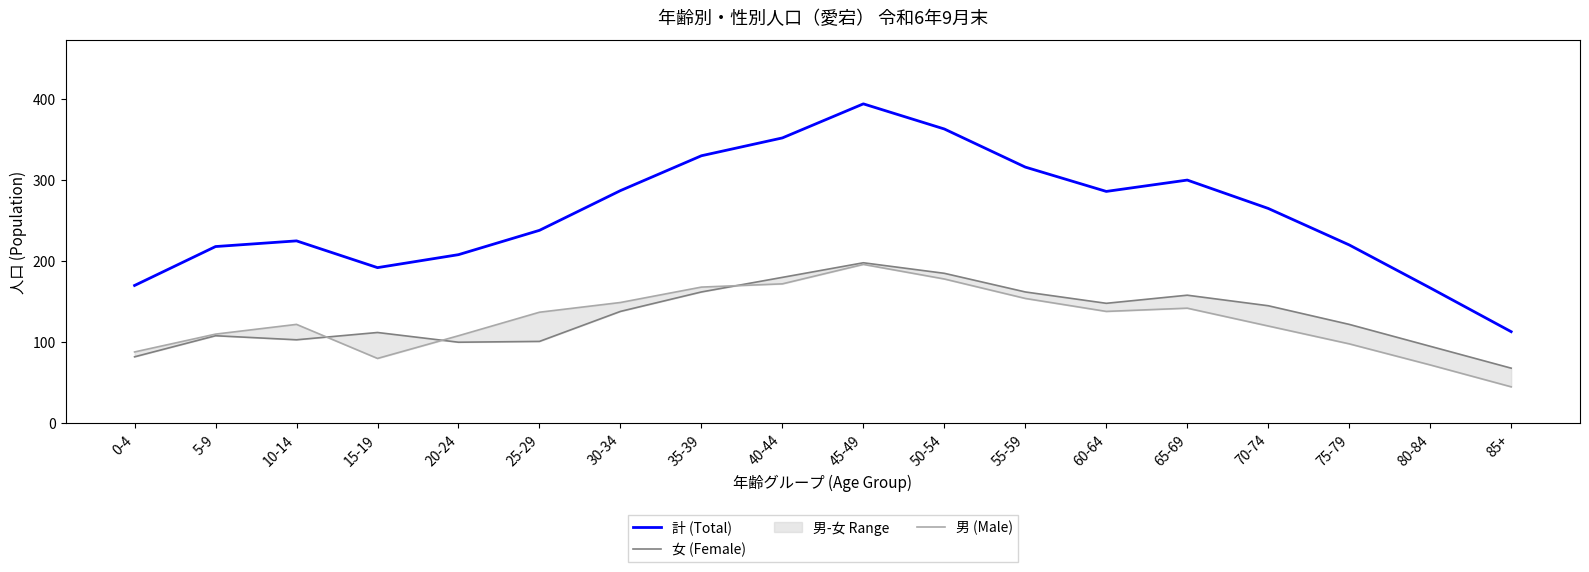

Is this an area chart (filled region under the line)?

No